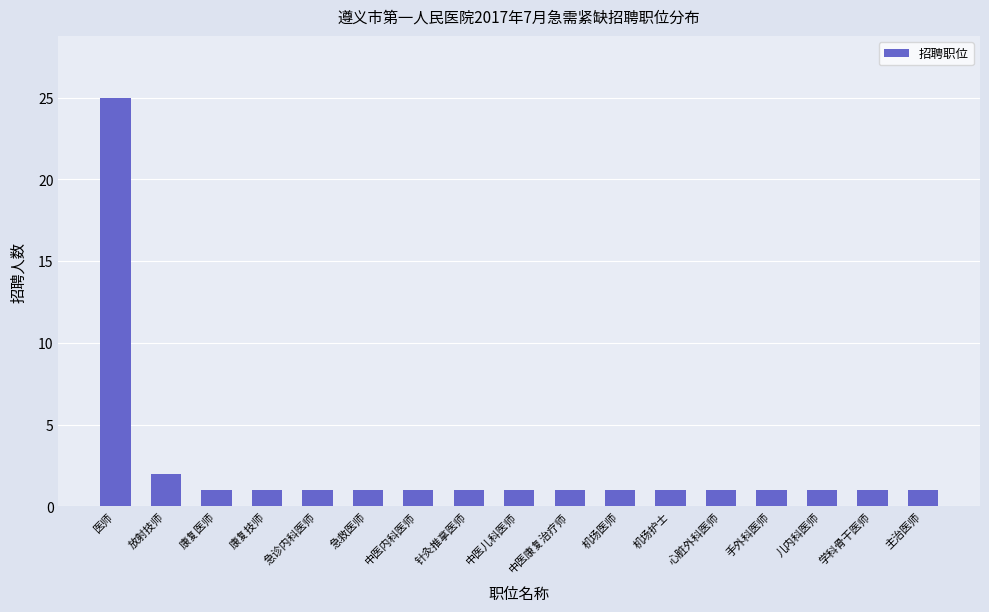

What is the ratio of the value at 急救医师 to the value at 中医内科医师?

1.0